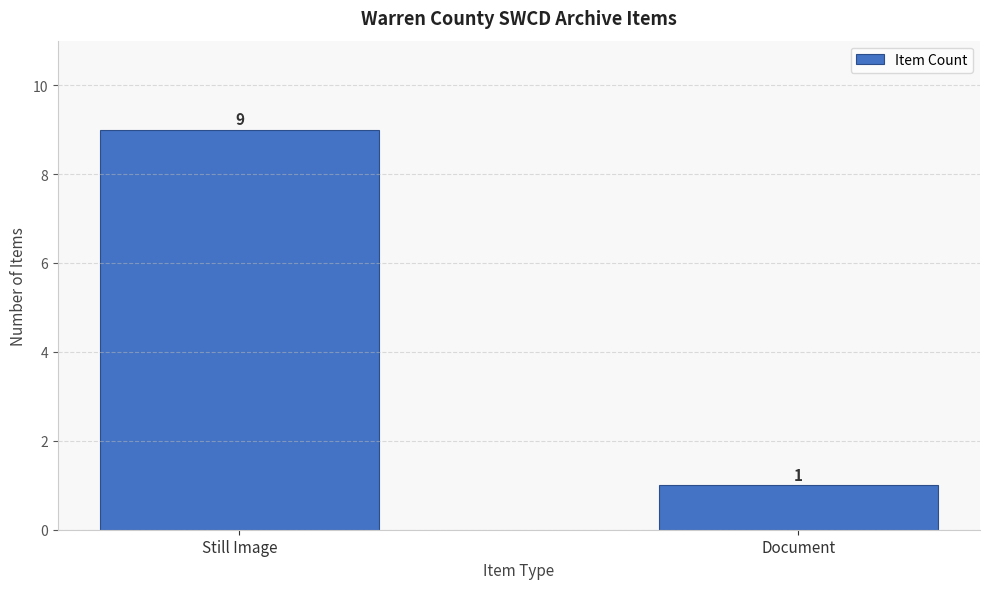

Reading right to left, list all the values displayed in this chart.

Document=1	Still Image=9